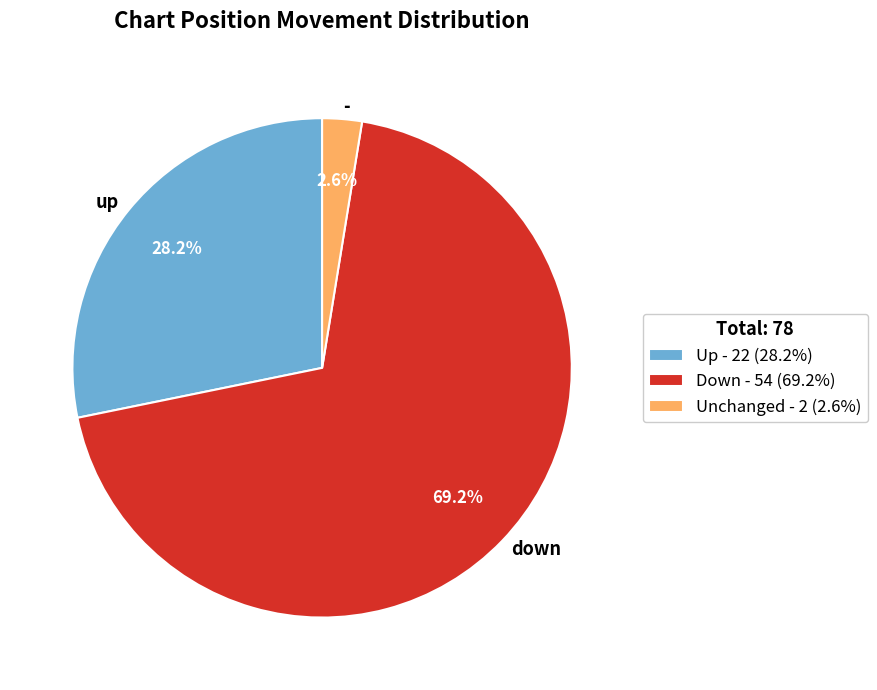

Count the number of slices in the pie.

3